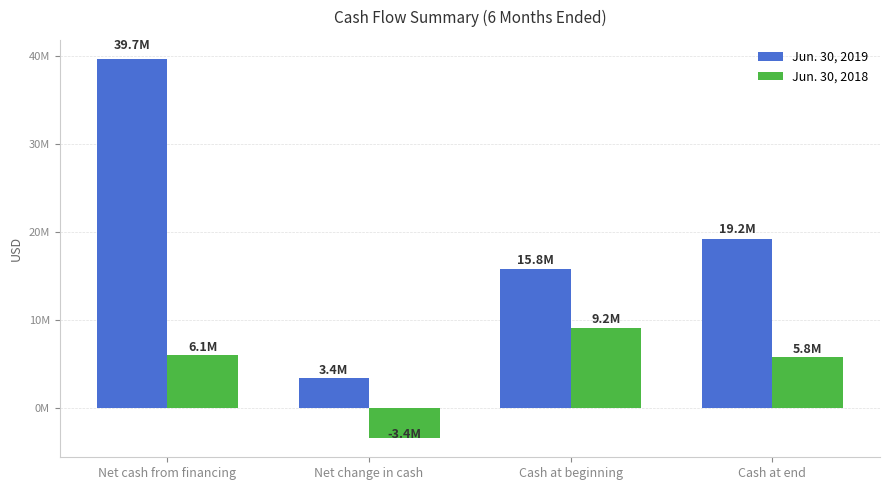

What is the total value across all series at Cash at end?

25018161